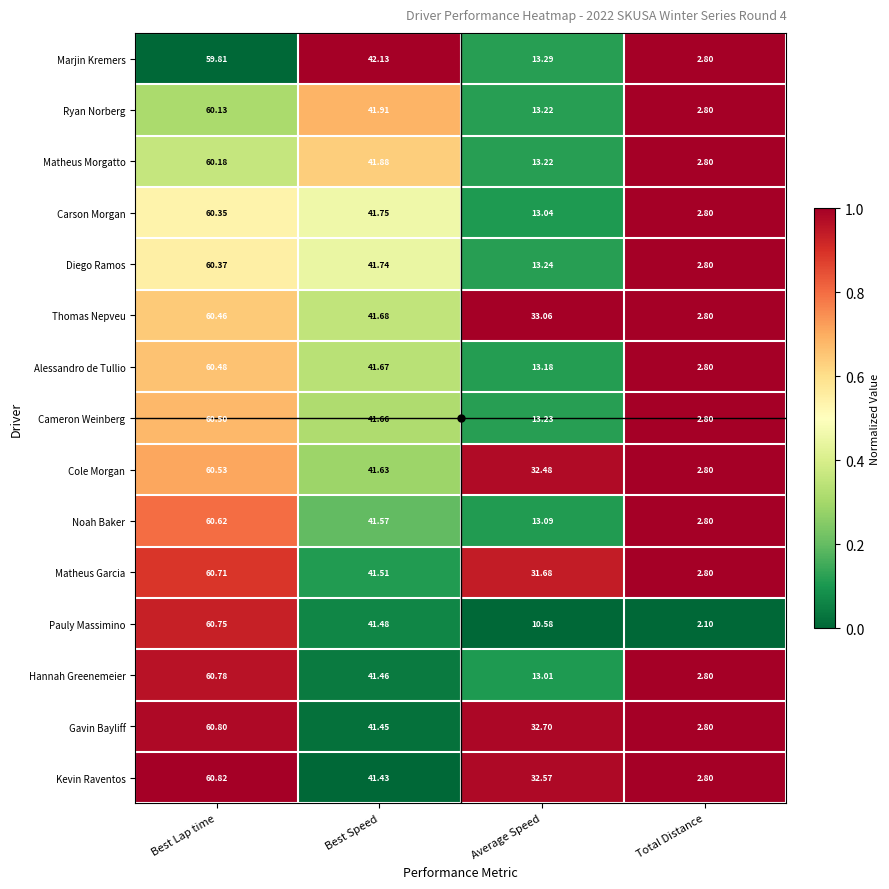

Which category has the lowest value across all series?

Total Distance